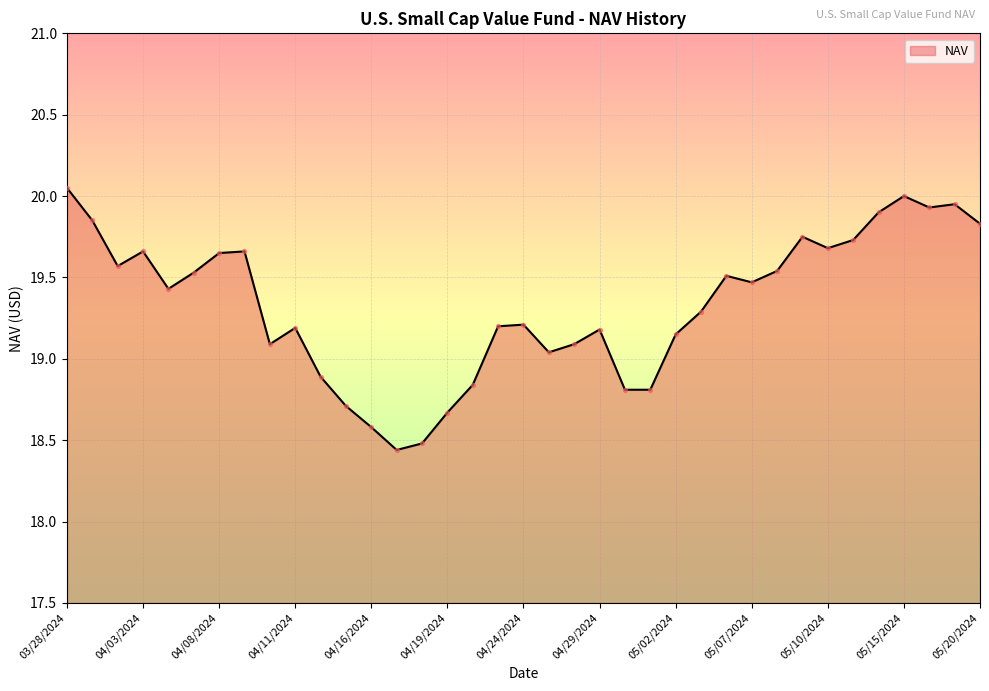

What is the difference between the maximum and minimum values?

1.6